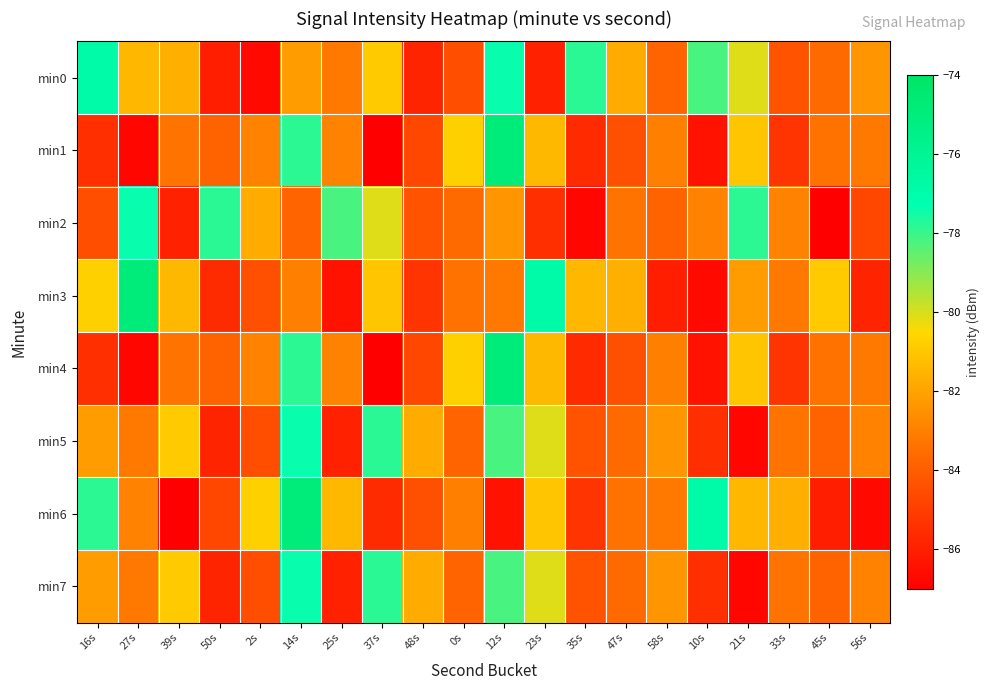

Which category has the lowest value across all series?

37s